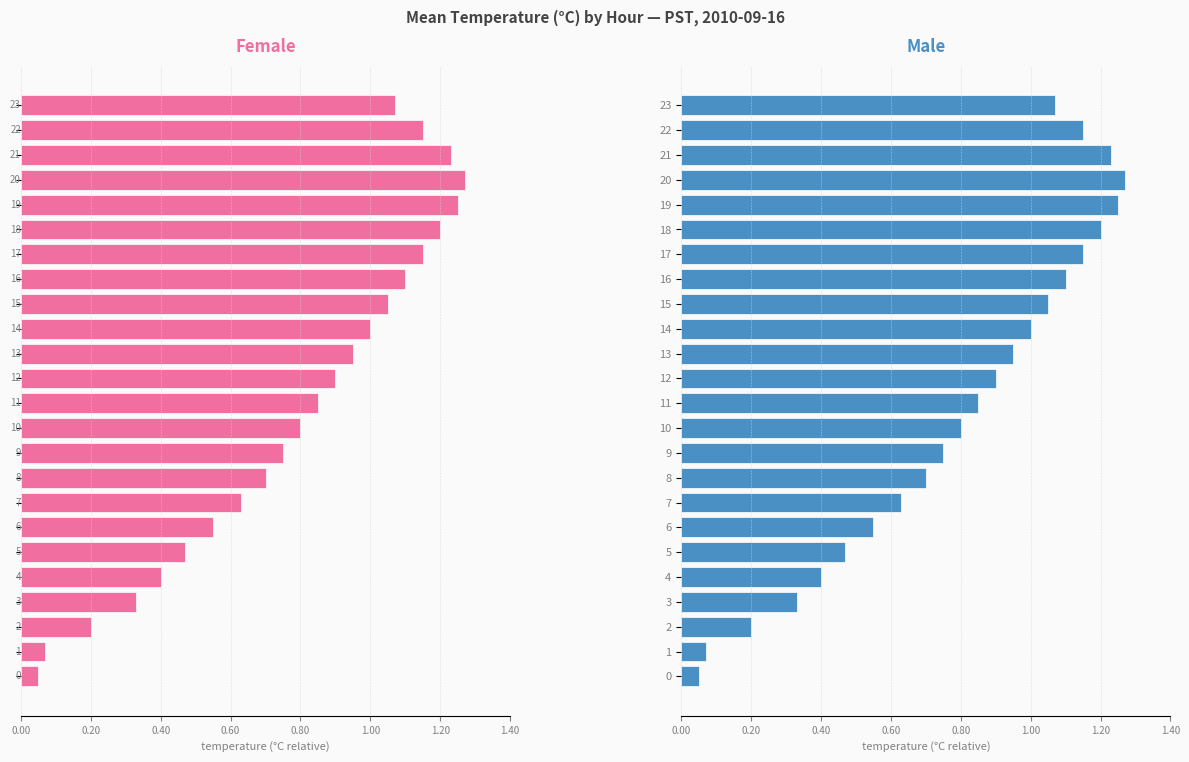

What is the difference between the second highest and second lowest values in the Male series?

1.2